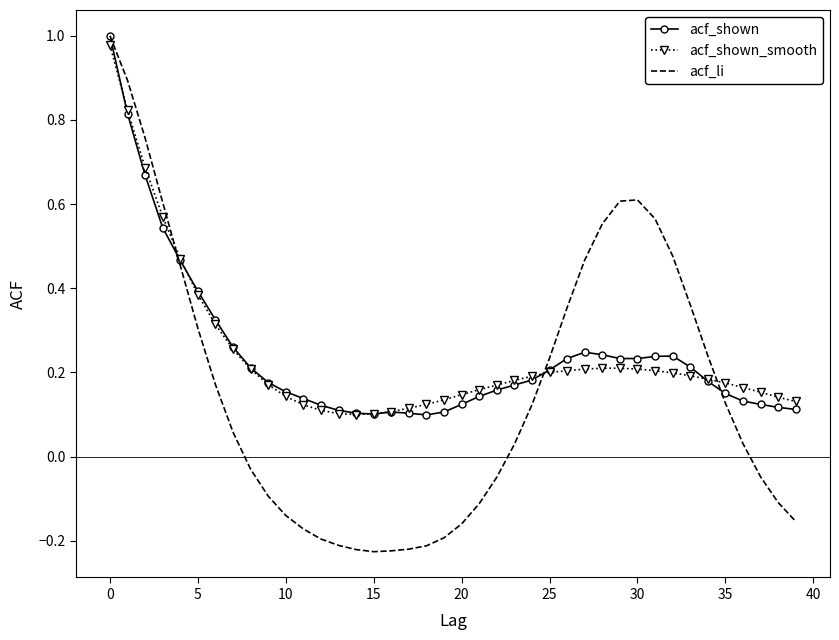

Which series has the largest range (max minus min)?

acf_li